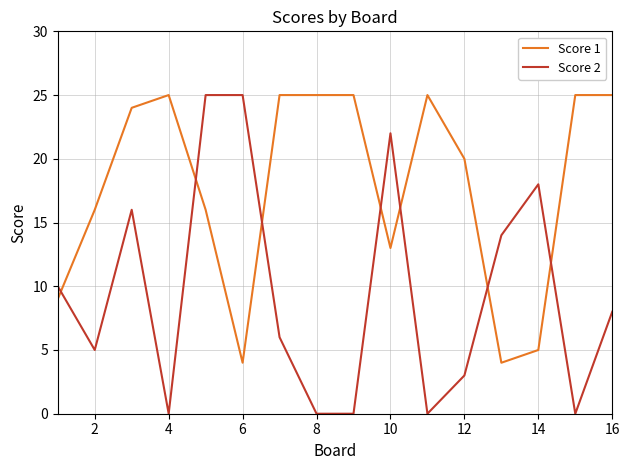

Which series has the widest spread of values?

Score 2